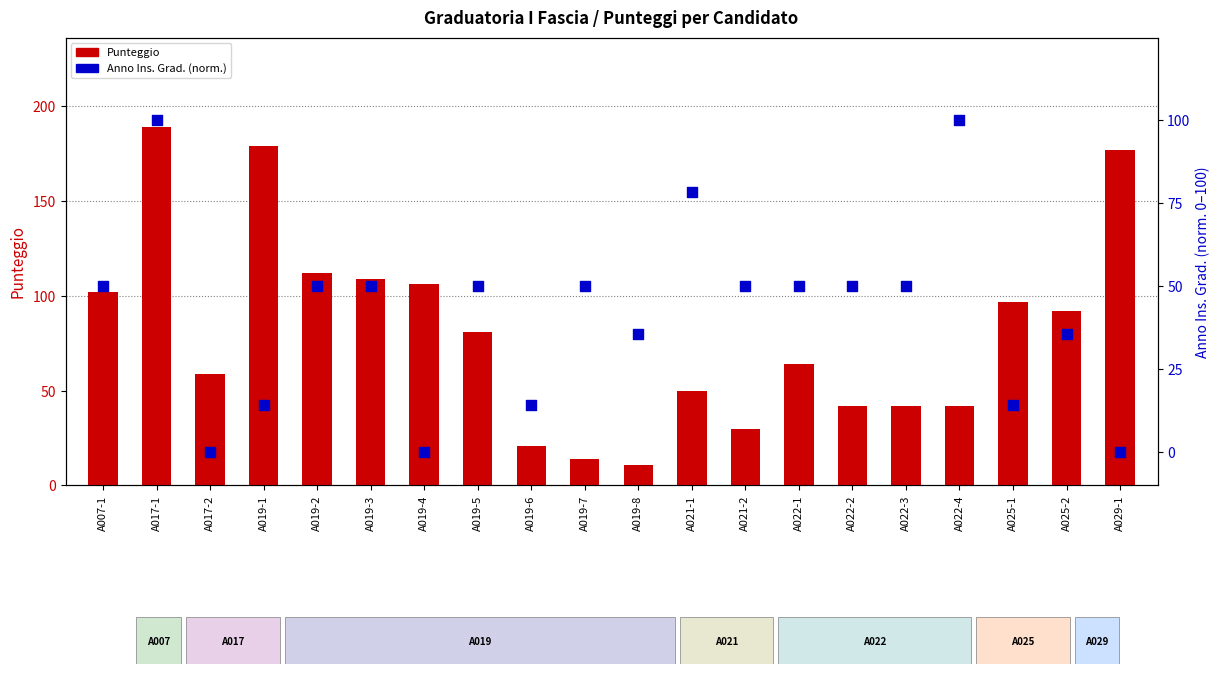

At how many categories does at least one series exceed 98?

8